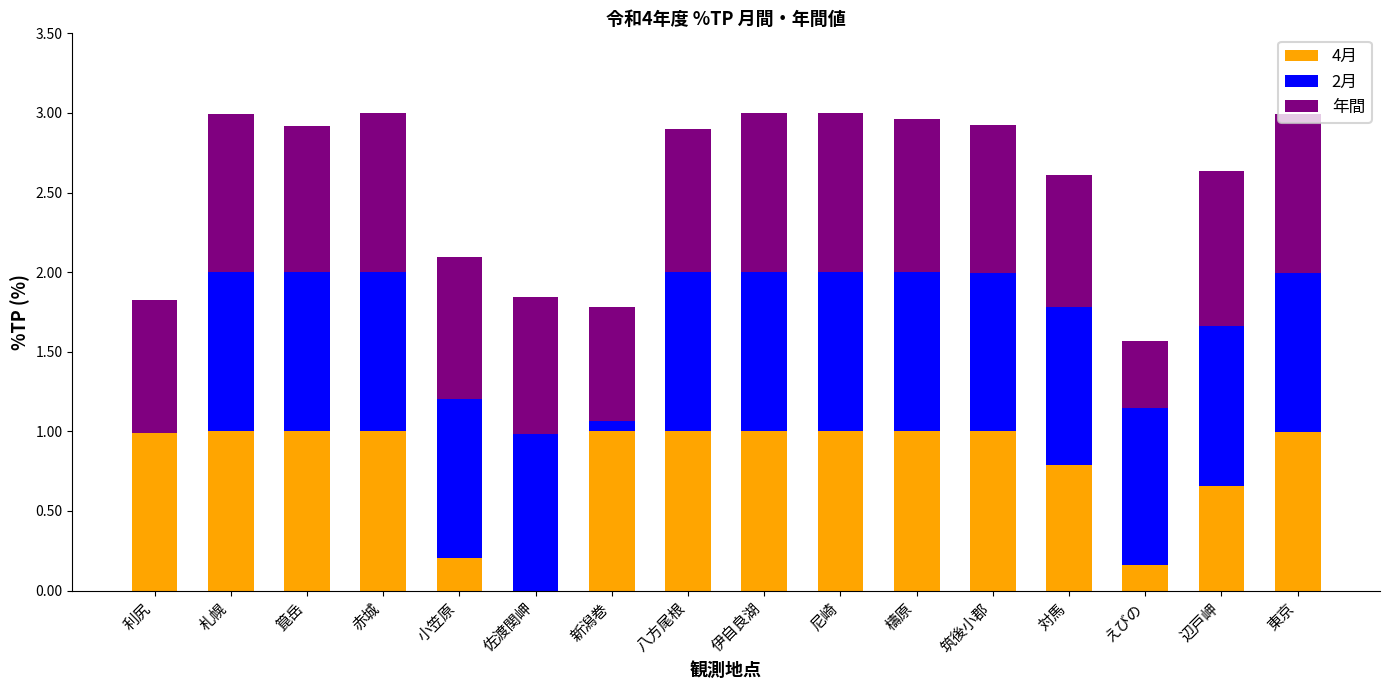

Is it true that 4月 equals 1.0 at 赤城?

True